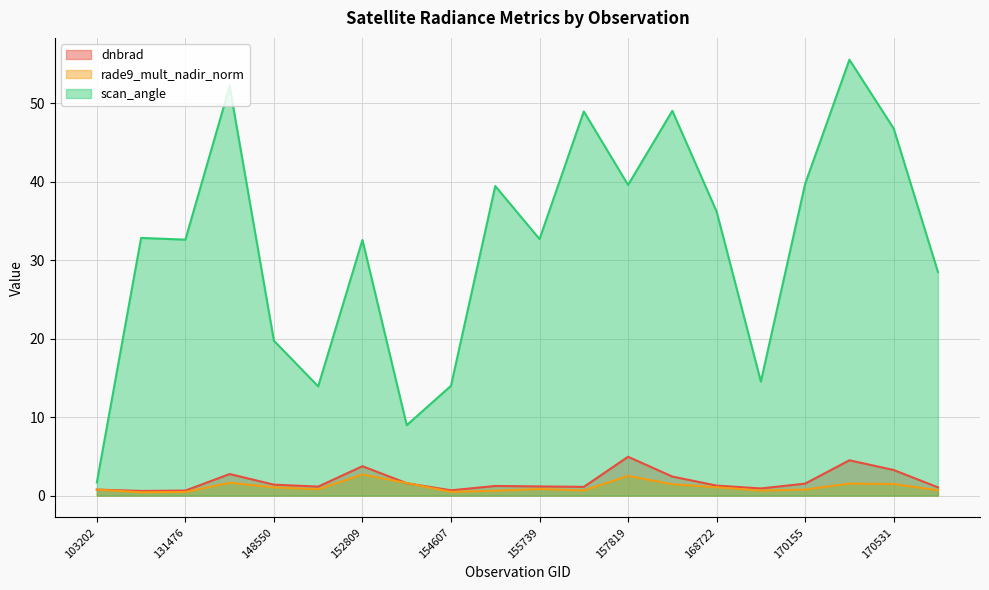

What is the total value across all series at 103202?

3.2